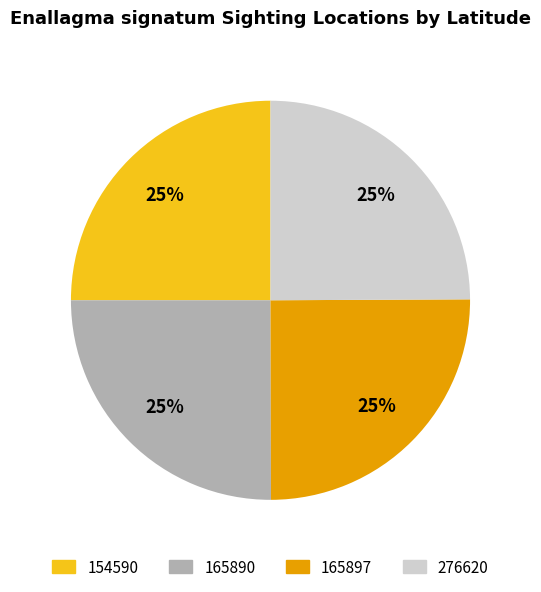

True or false: 165897 accounts for 25% of the total.

True